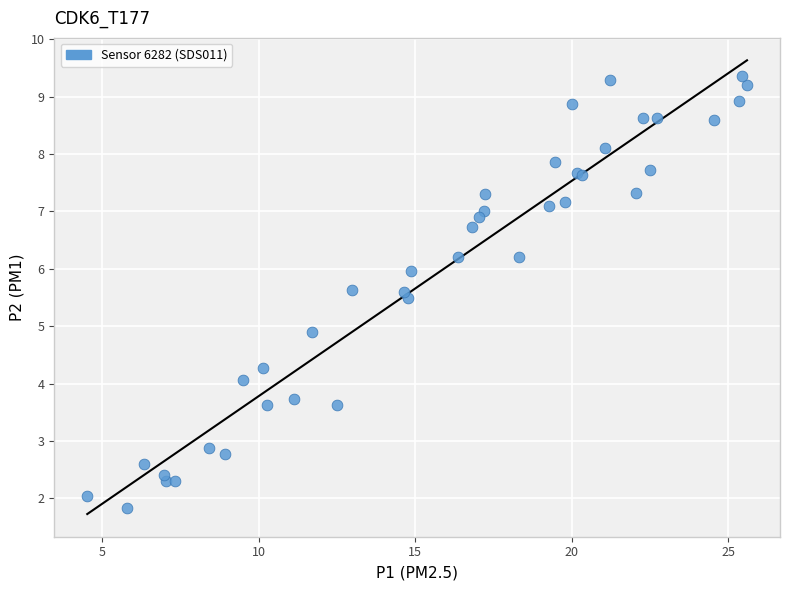

What Y value in the scatter plot is closest to 5?

4.9